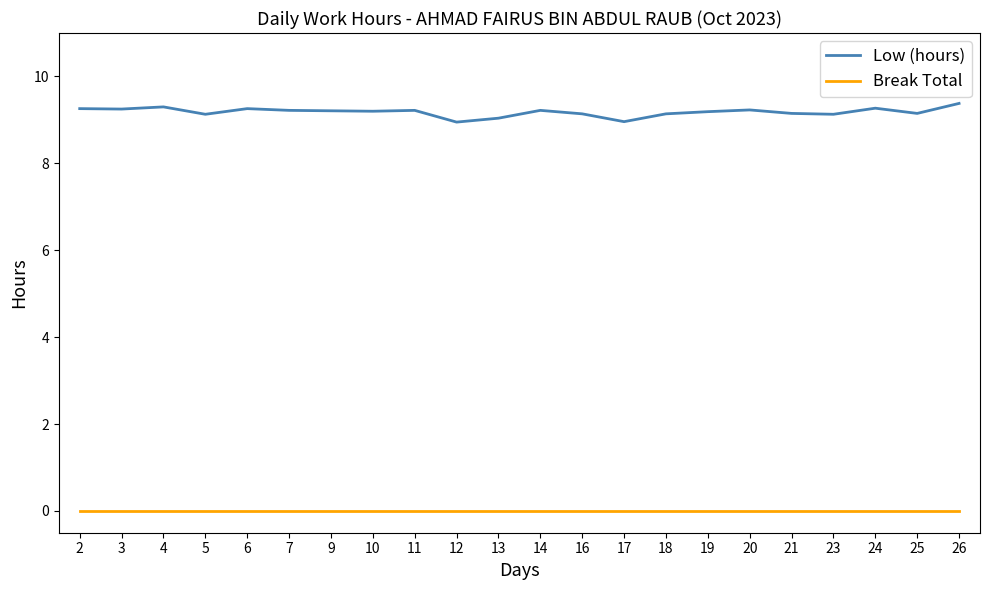

True or false: Low (hours) and Break Total intersect in this chart.

False